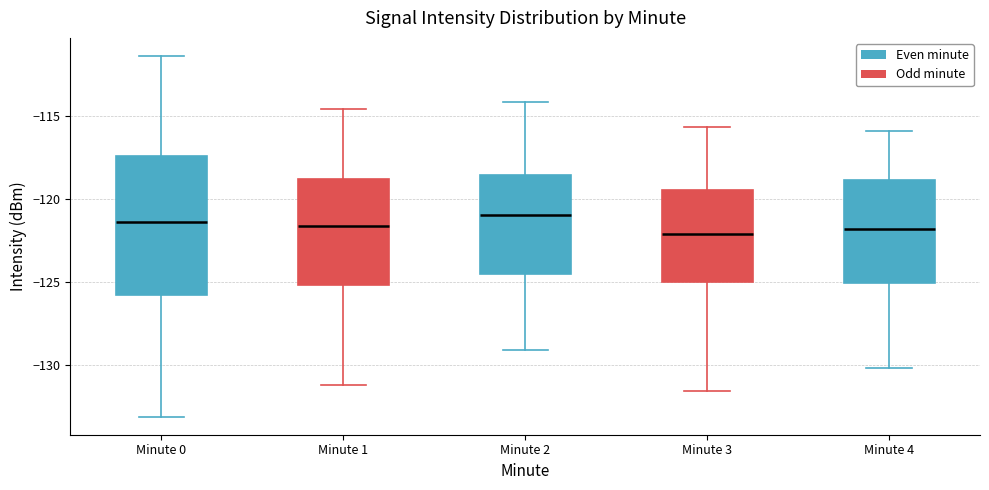

Comparing the boxes themselves (not the whiskers), which one is the tallest?

Minute 0